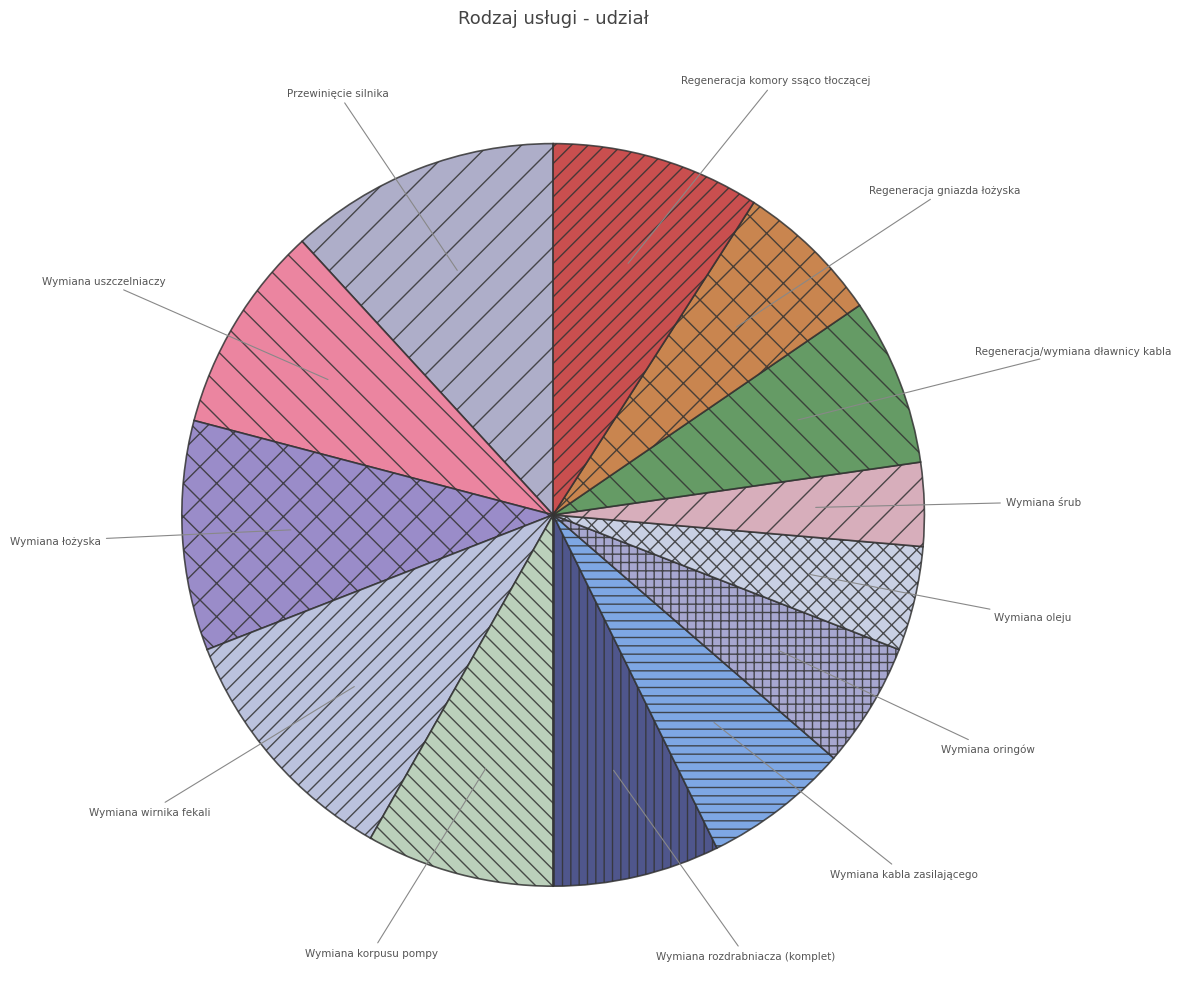

Count the number of slices in the pie.

13